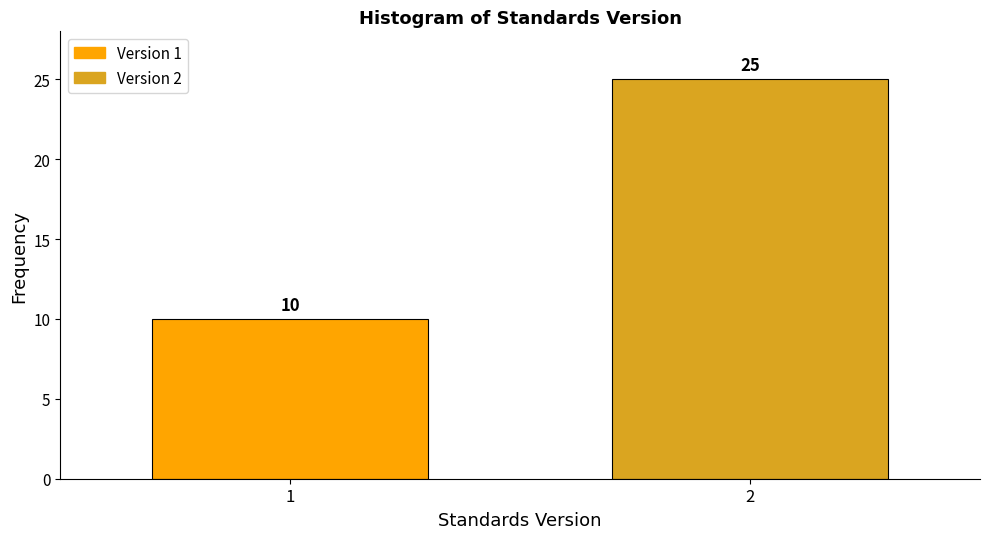

Reading left to right, transcribe all the data shown in this chart.

1=10	2=25